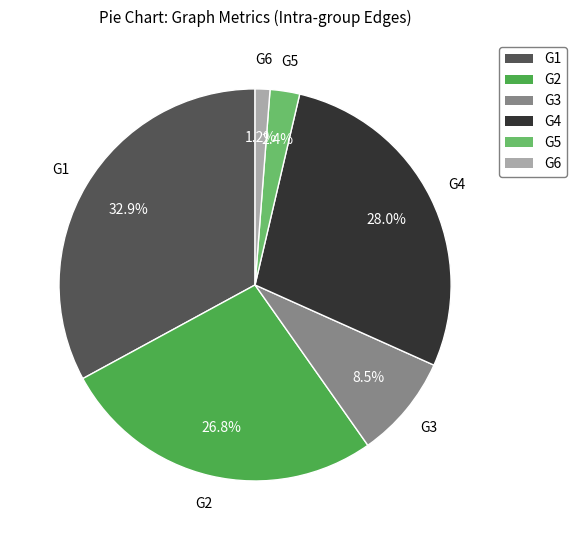

Count the number of slices in the pie.

6